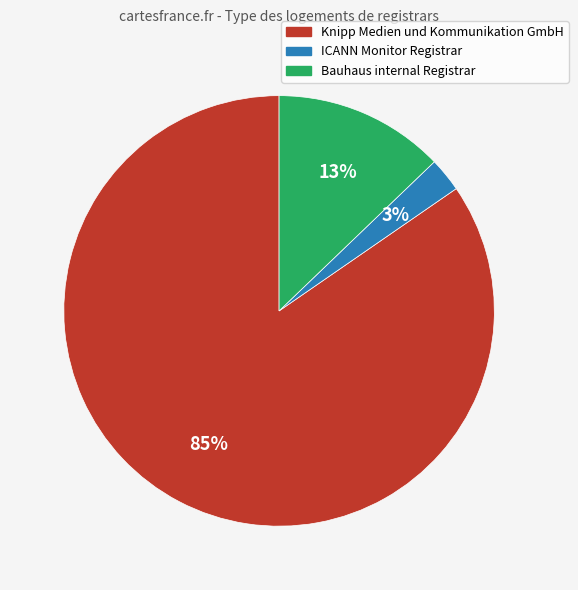

The Bauhaus internal Registrar slice represents 13% of the pie. True or false?

True